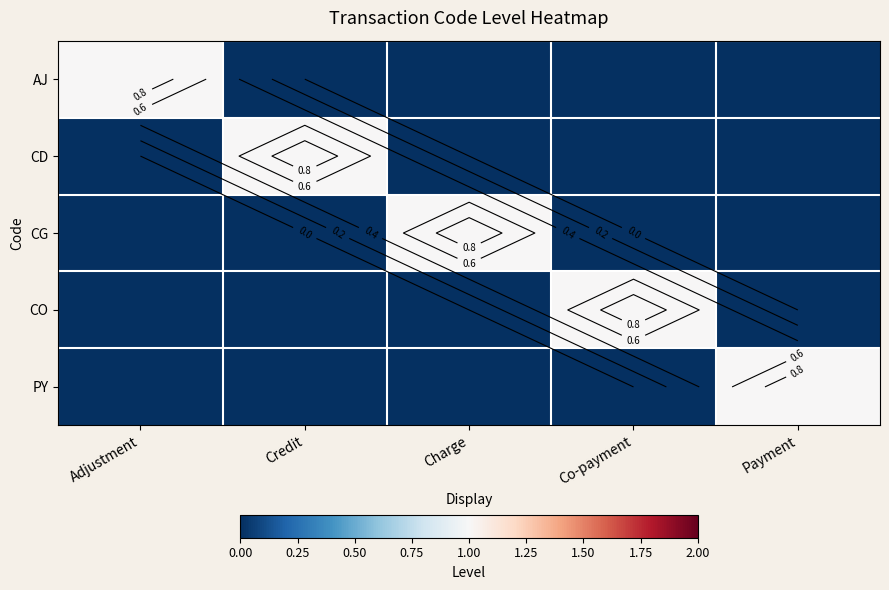

At which category does the chart reach its peak across all series?

Adjustment